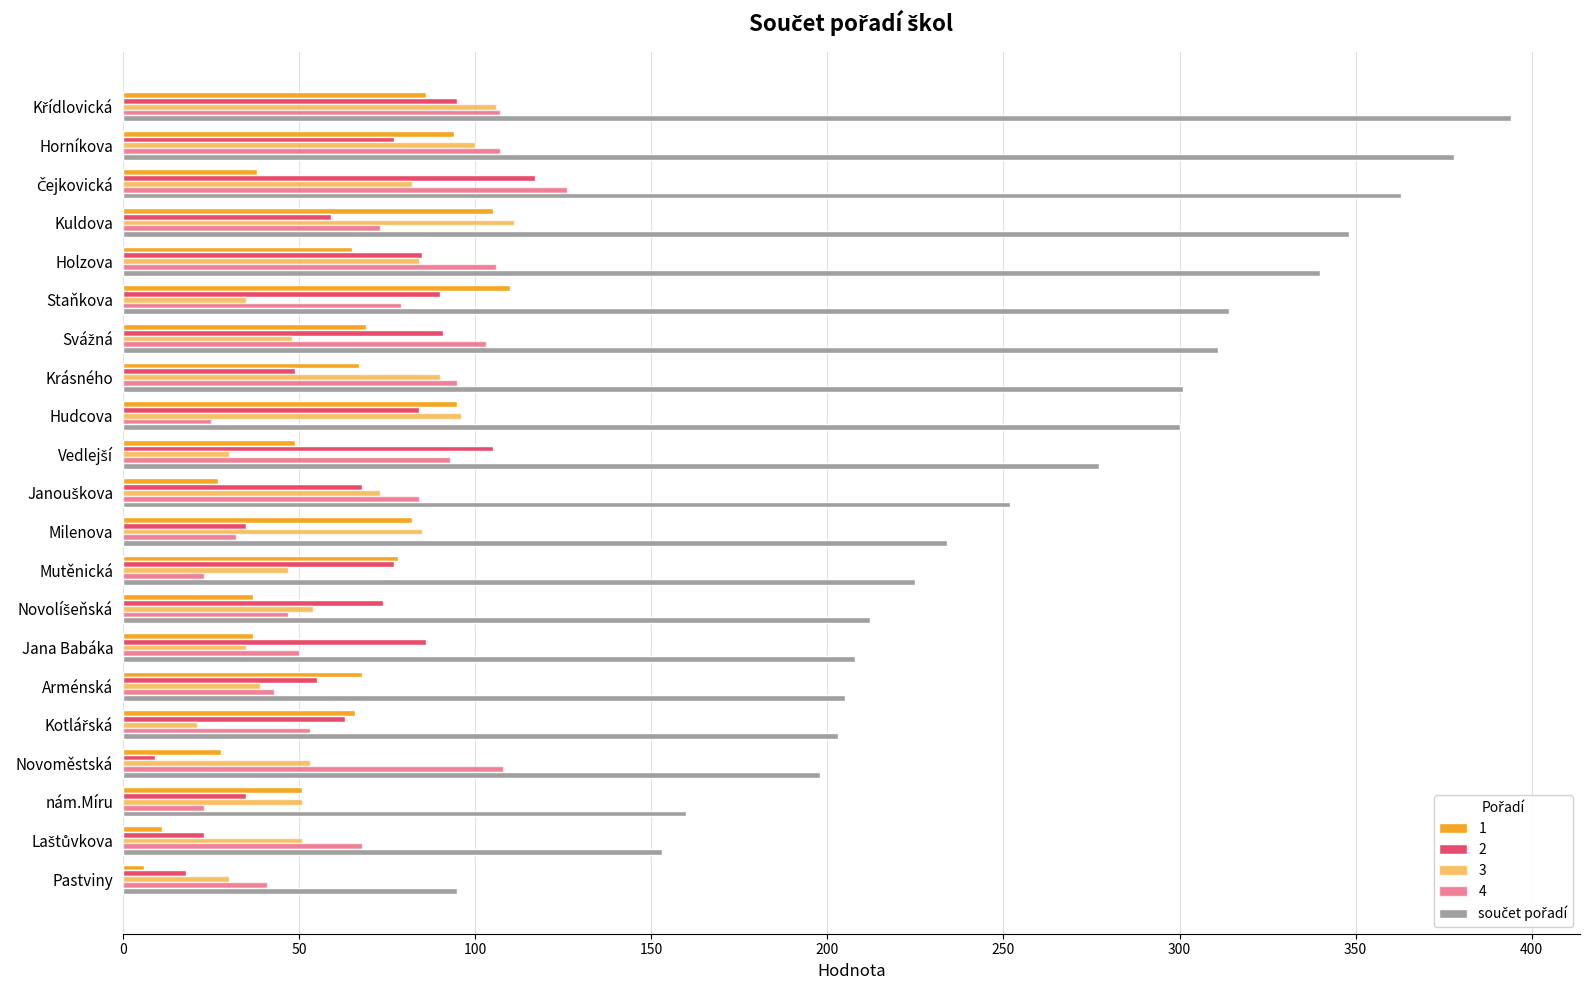

Reading left to right, extract all data points from this chart.

95	153	160	198	203	205	208	212	225	234	252	277	300	301	311	314	340	348	363	378	394